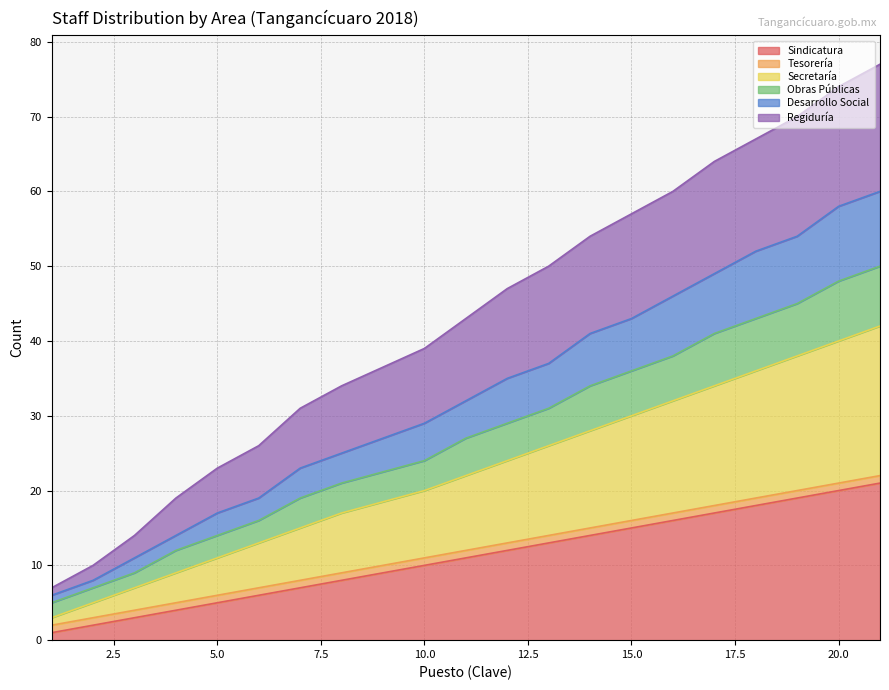

At which category is the sum across all series the highest?

21